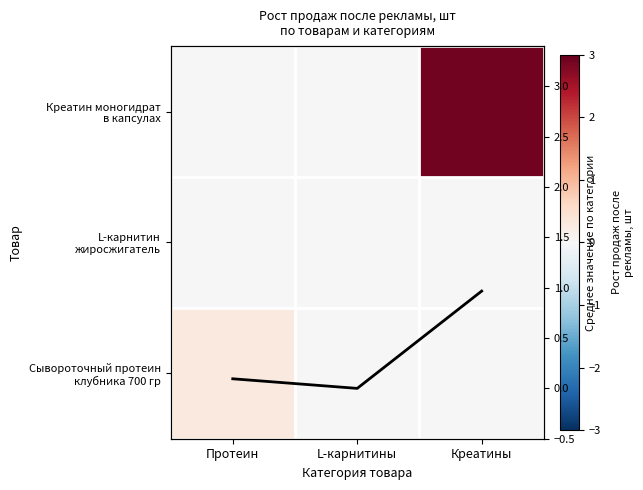

Rank the series by their maximum value, from lowest to highest.

L-карнитин жиросжигатель, Сывороточный протеин клубника 700 гр, Среднее по столбцам, Креатин моногидрат в капсулах